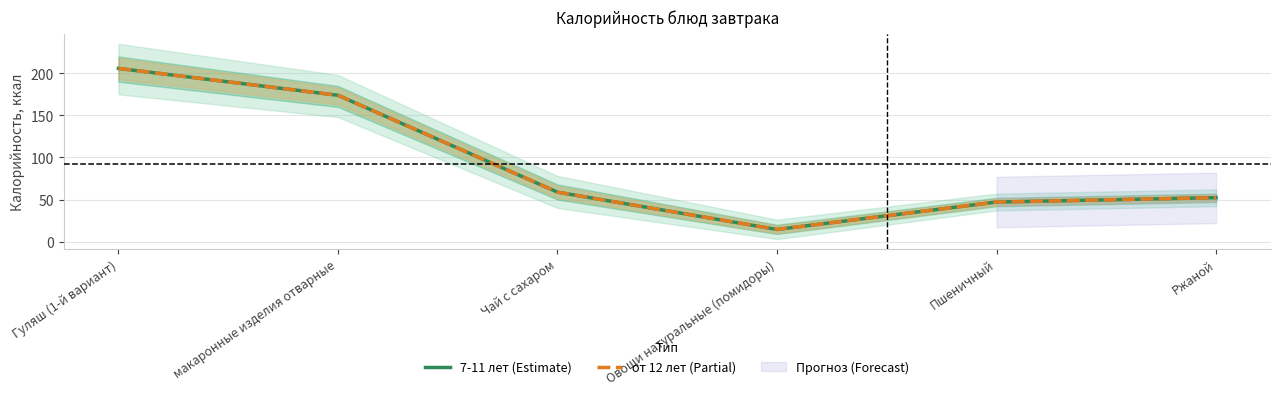

True or false: от 12 лет (Partial) and 7-11 лет (Estimate) intersect in this chart.

False